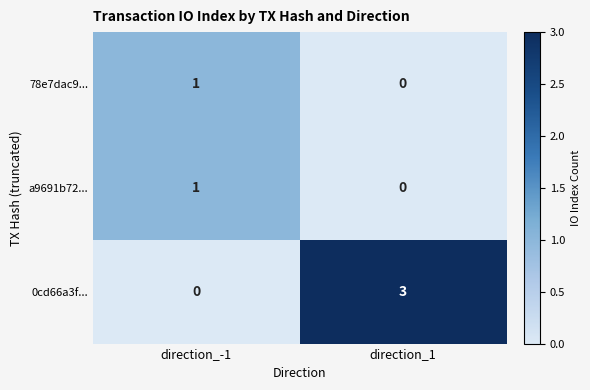

At which label does 78e7dac9... reach its minimum?

direction_1